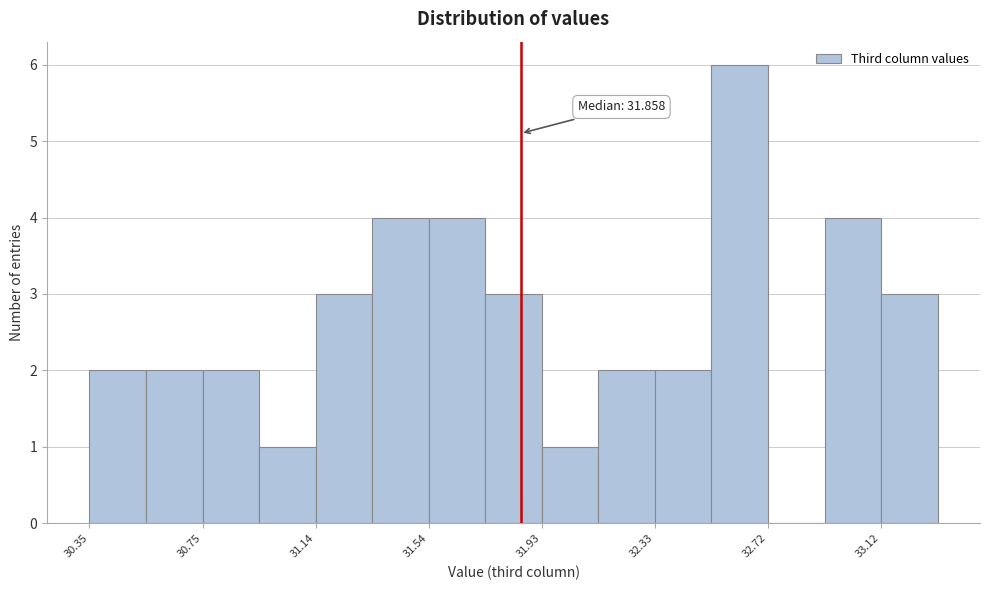

Read against the x-axis, roughly where is the centre of the tallest bar?

32.60